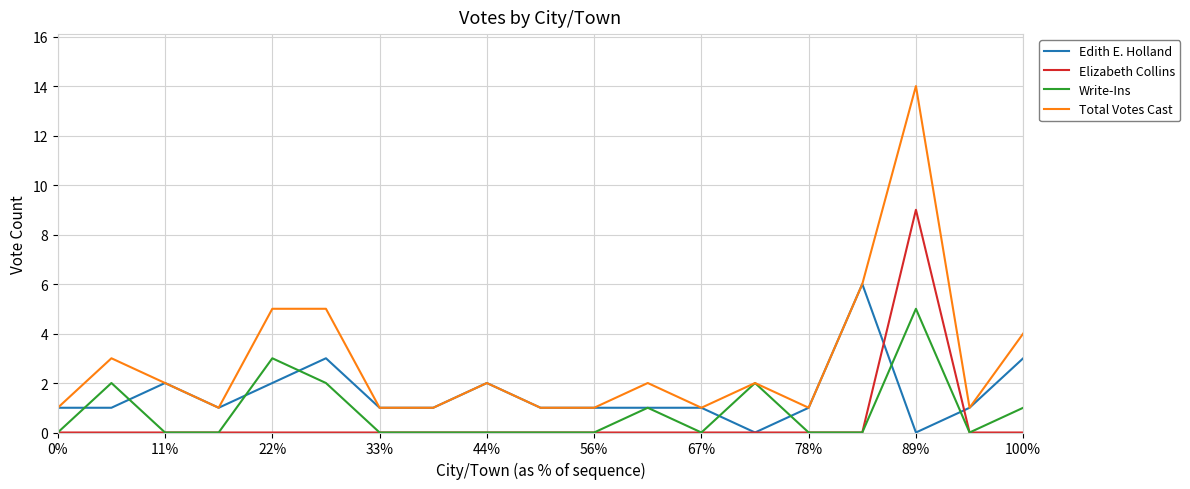

True or false: Total Votes Cast and Elizabeth Collins intersect in this chart.

False